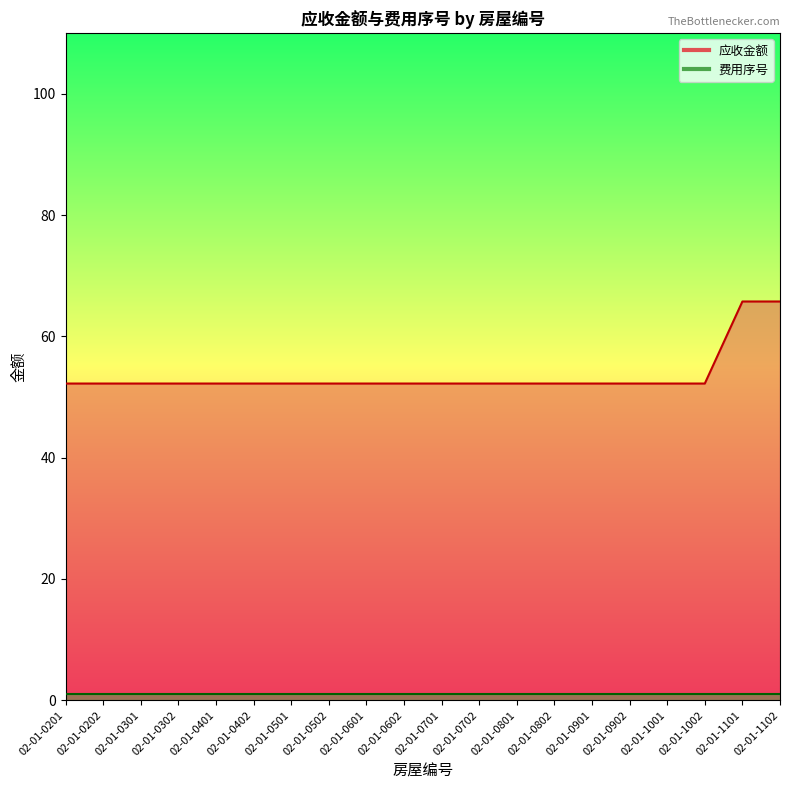

What is the change in value from 02-01-0302 to 02-01-1101?

+13.5